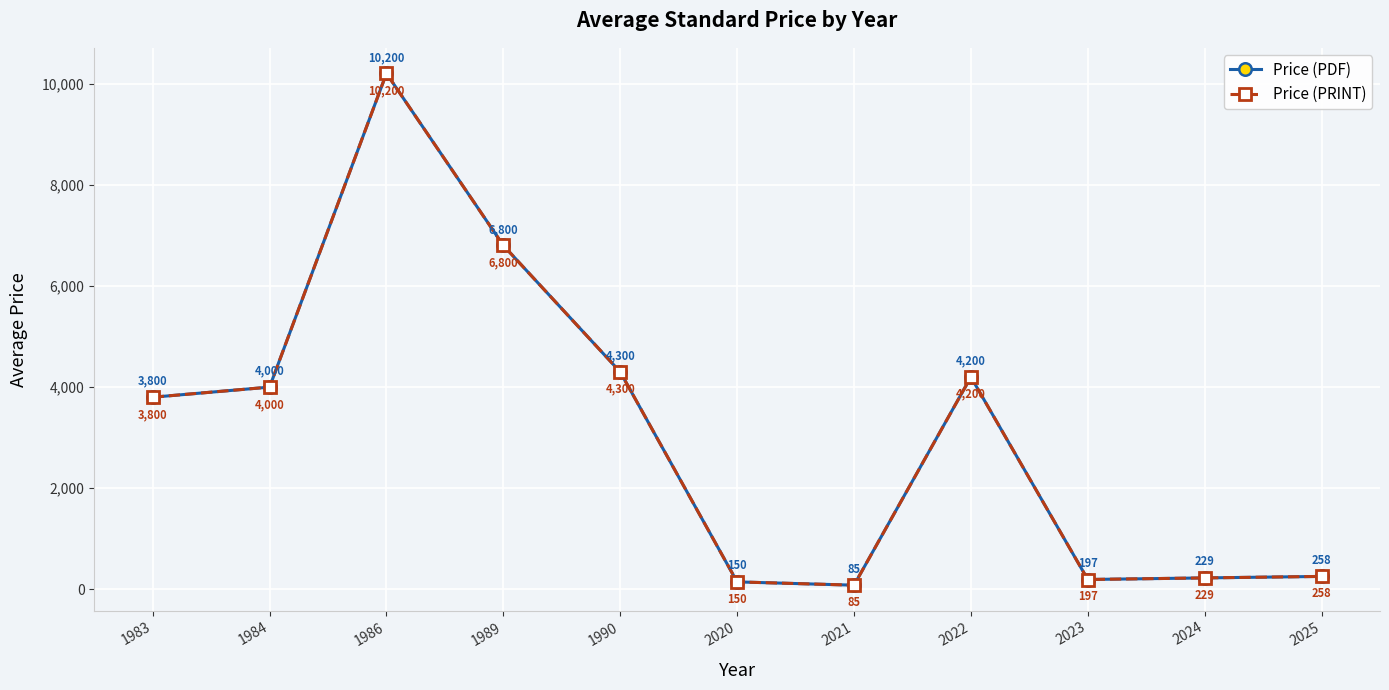

What is the value of the Price (PRINT) point at the 8th from the left?

4200.0